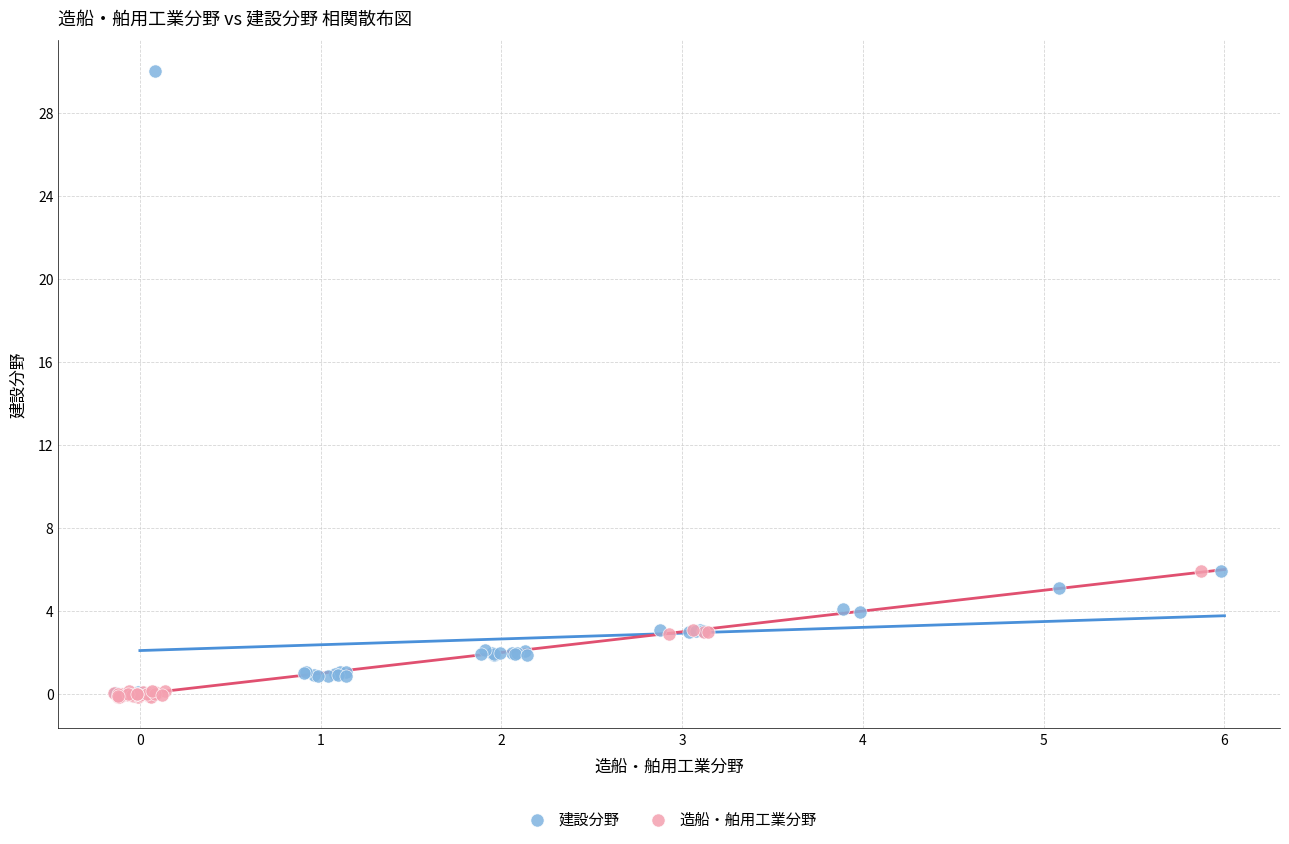

Which series reaches the maximum Y coordinate?

建設分野